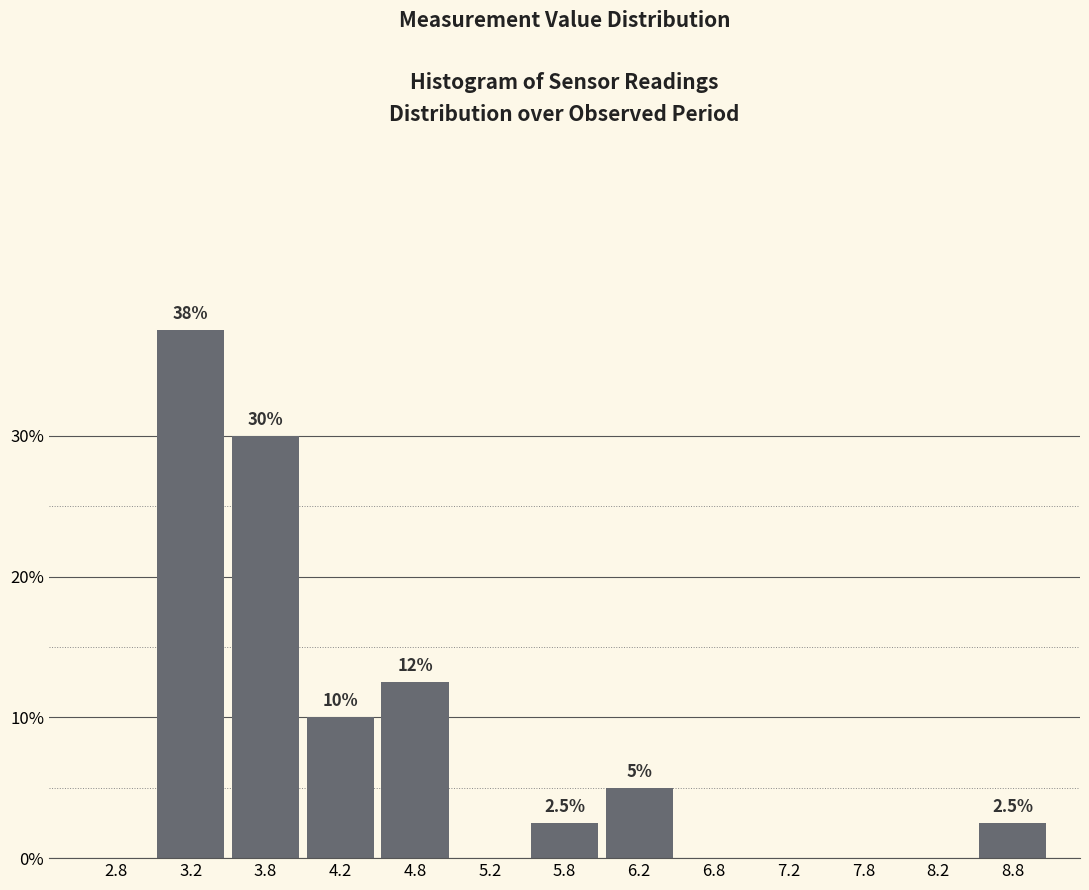

Which range on the x-axis has the tallest bar?

3.0 to 3.5